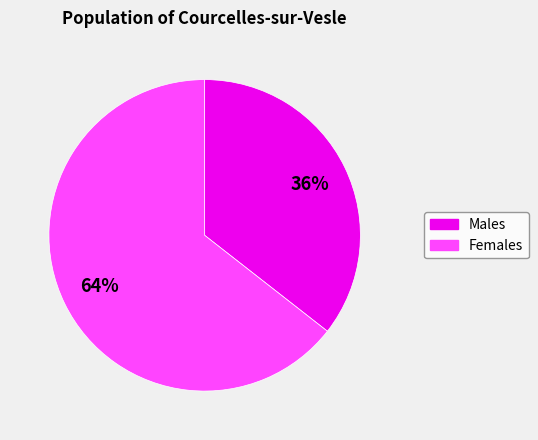

The Males slice represents 36% of the pie. True or false?

True